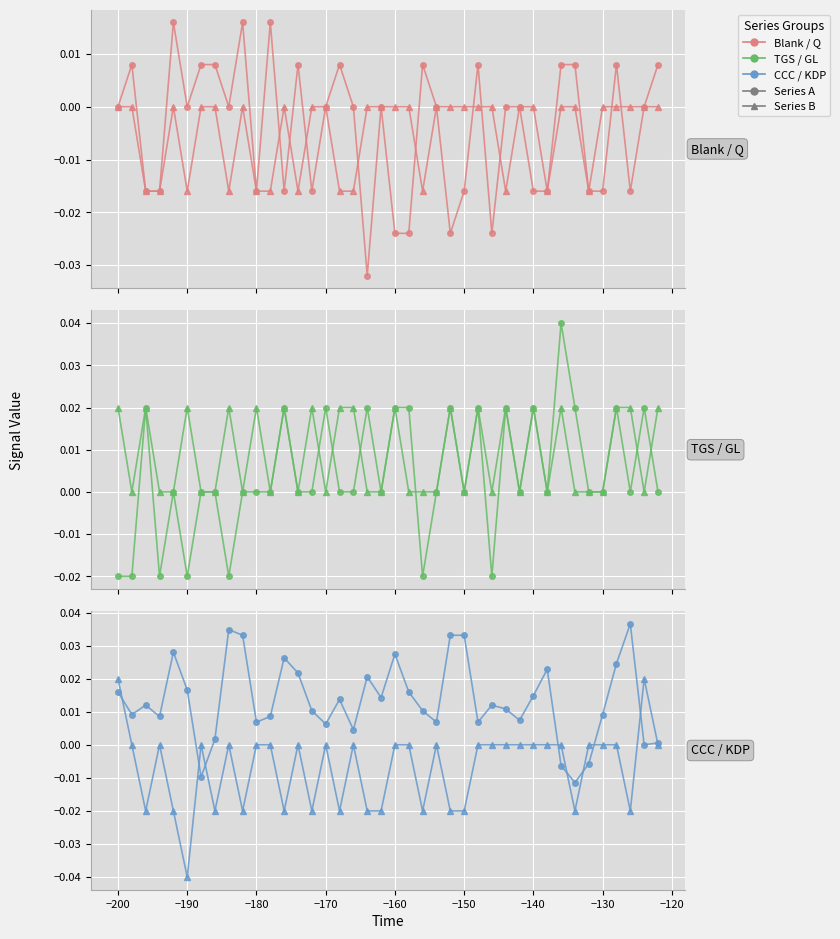

How many times do KDP and GL cross each other?

2